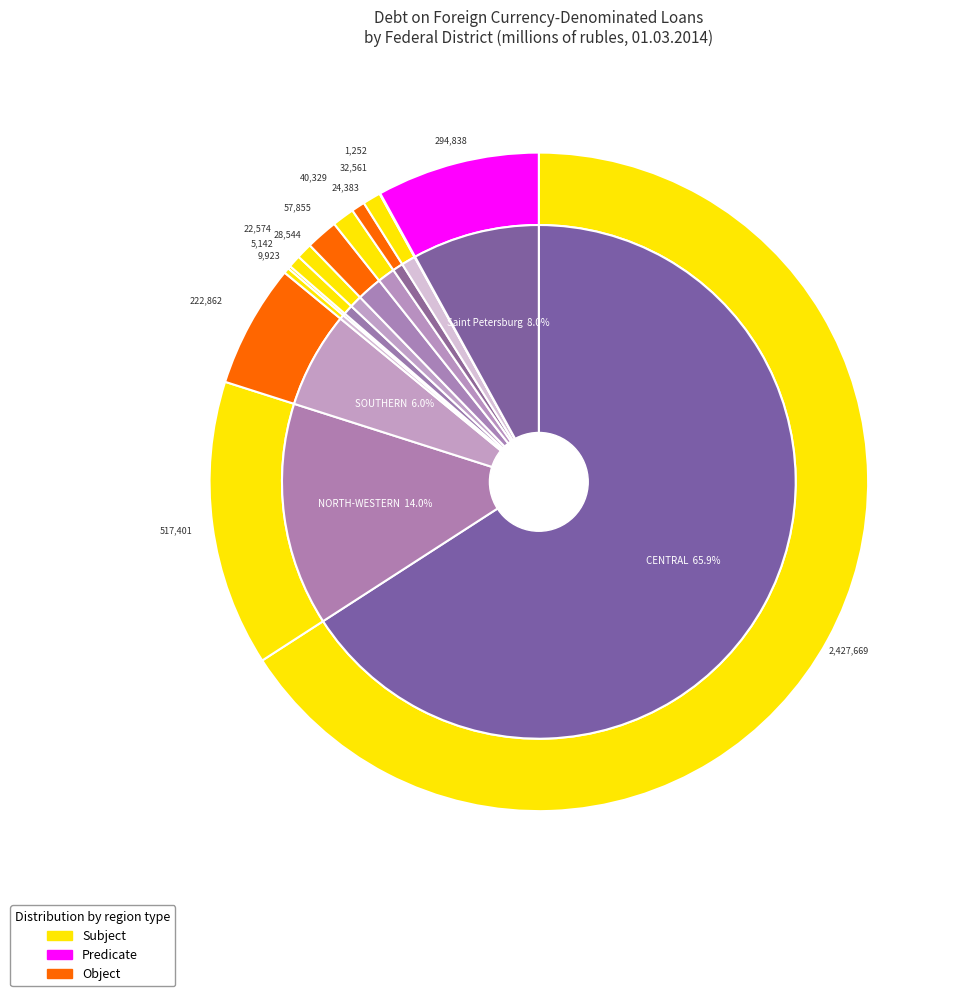

Between Pskov Region and Kaliningrad Region, which is larger?

Kaliningrad Region